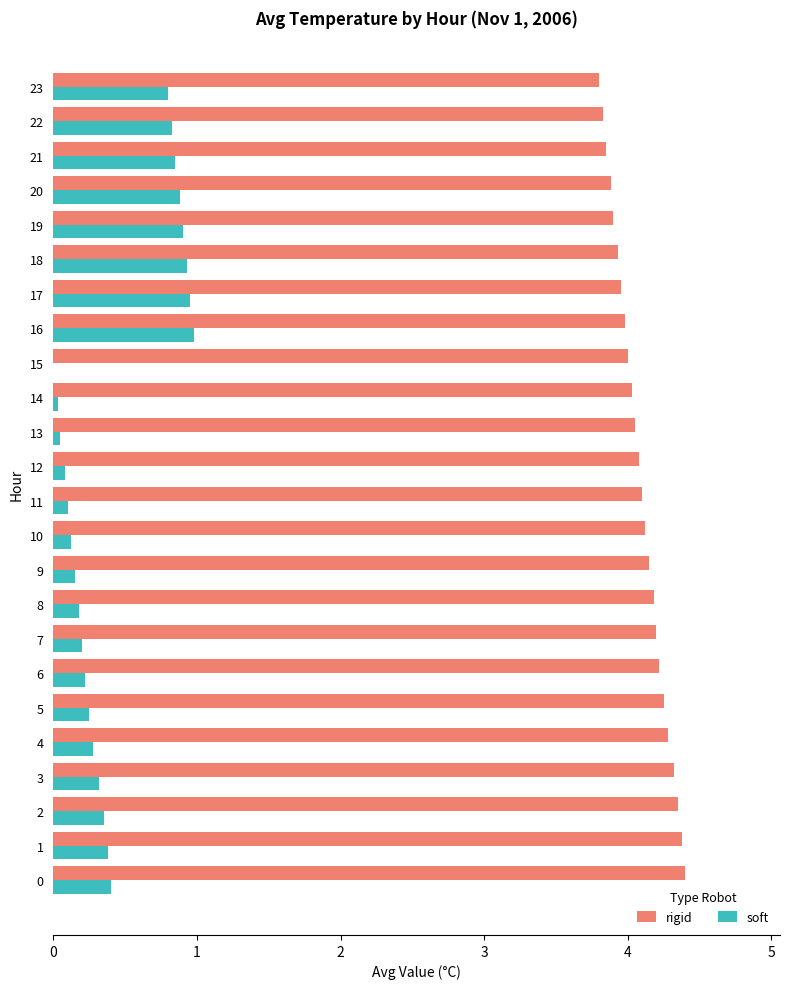

What is the total value across all series at 19?

4.8